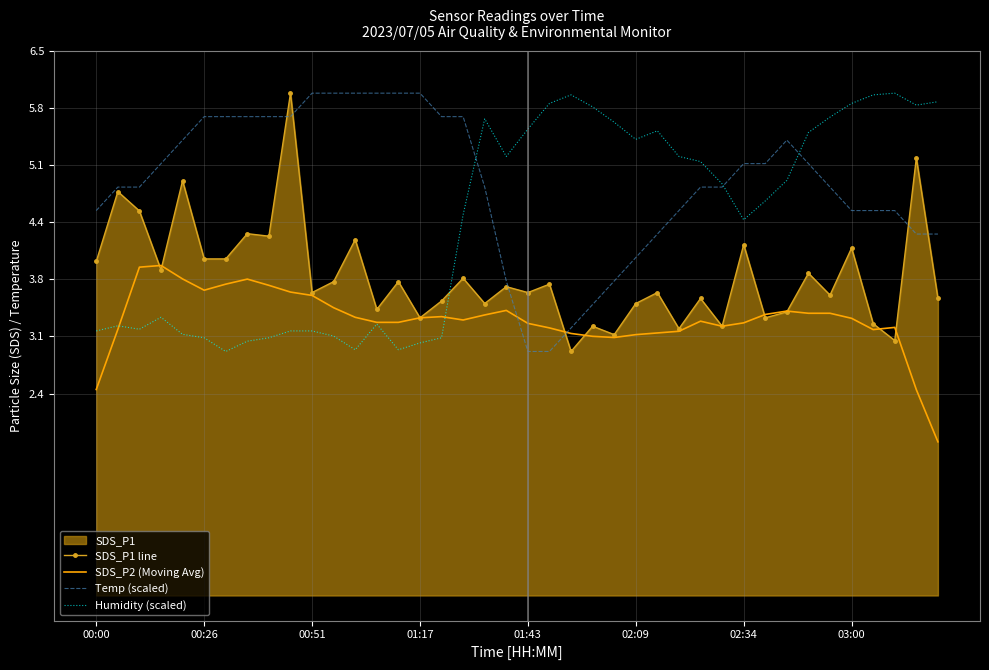

What is the approximate value of SDS_P2 (Moving Avg) at 36?

3.2